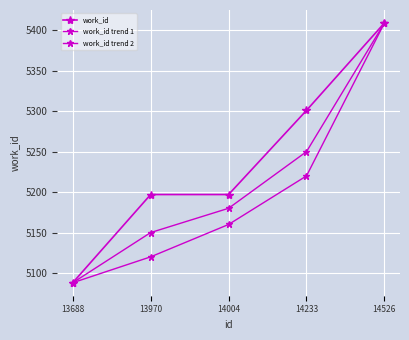

Is this an area chart (filled region under the line)?

No